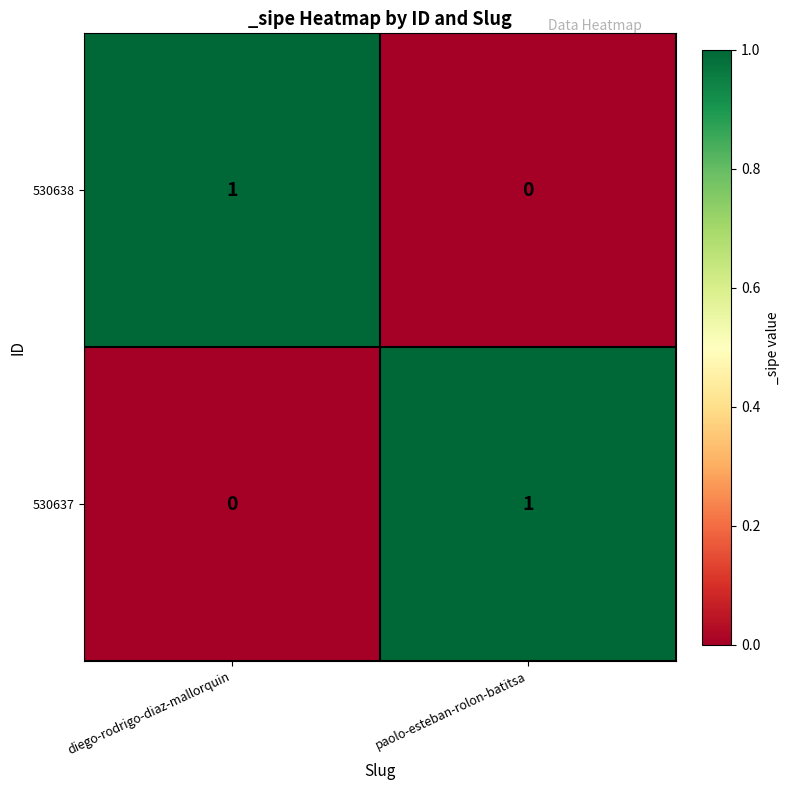

Reading right to left, list all the values displayed in this chart.

530638: paolo-esteban-rolon-batitsa=0	diego-rodrigo-diaz-mallorquin=1
530637: paolo-esteban-rolon-batitsa=1	diego-rodrigo-diaz-mallorquin=0